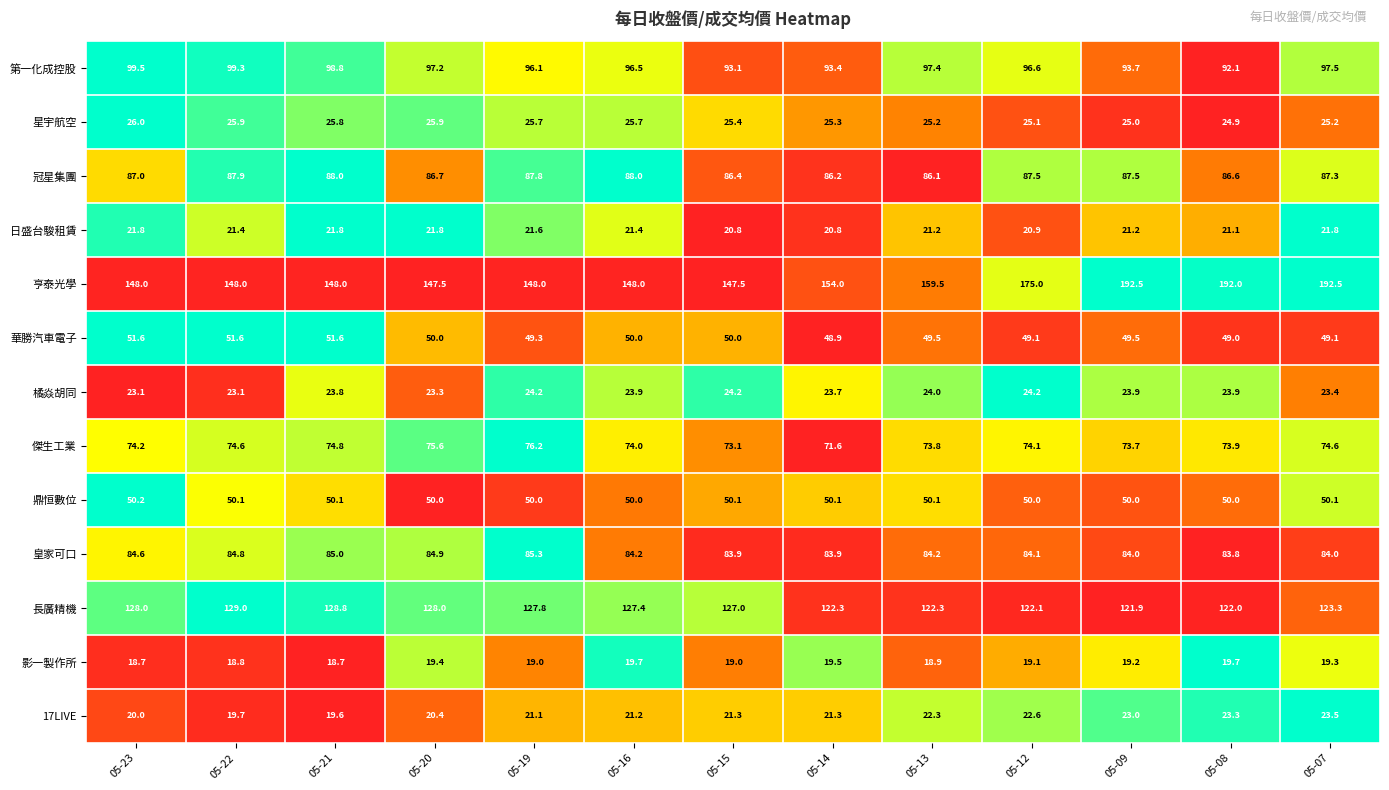

Is it true that 亨泰光學 equals 115.0 at 05-08?

False